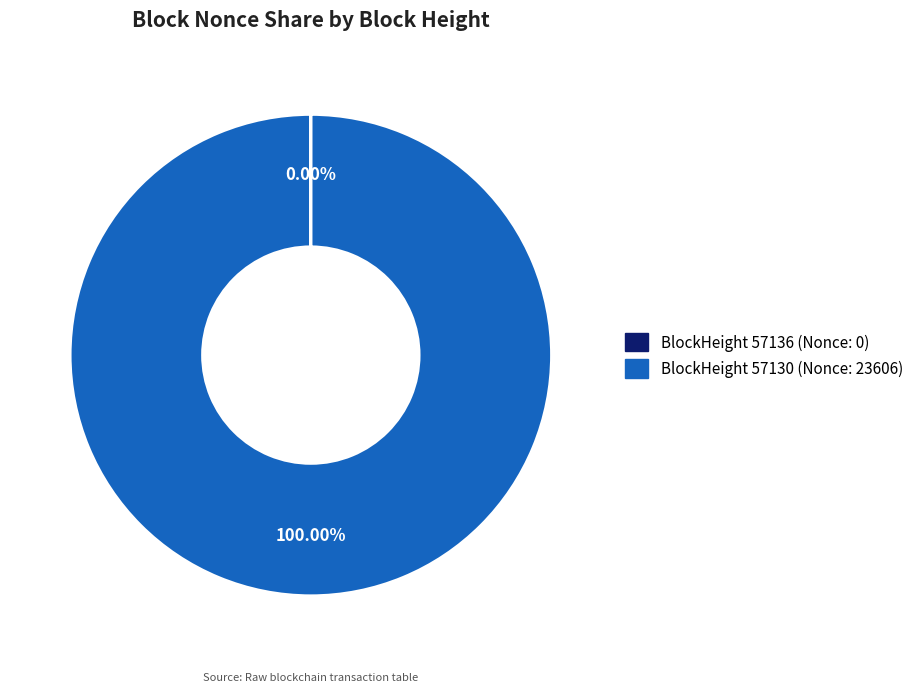

Is there a majority slice in this chart?

Yes